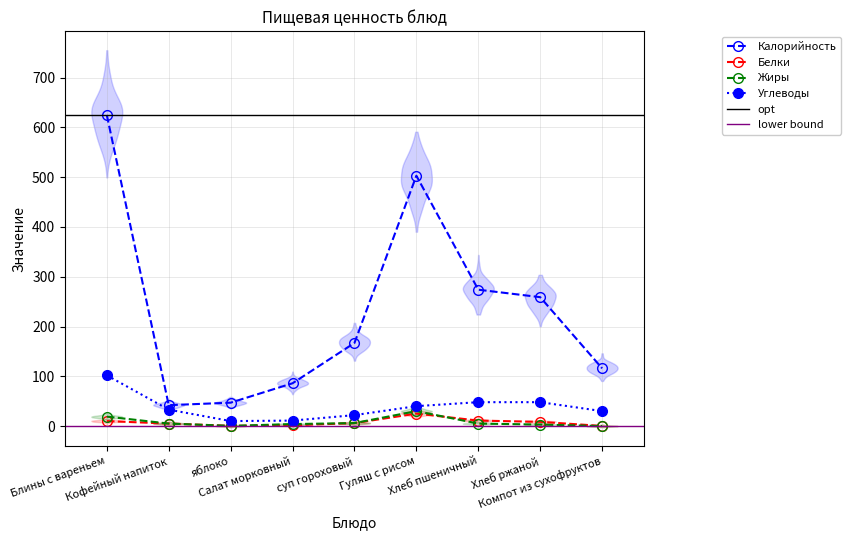

What is the label of the 6th point from the left?

Гуляш с рисом